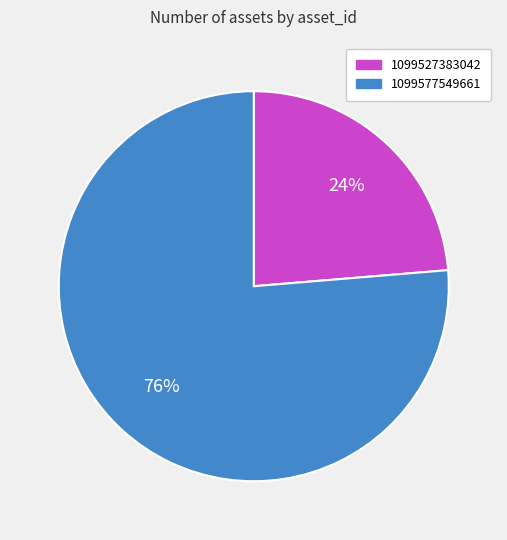

Between 1099527383042 and 1099577549661, which is larger?

1099577549661